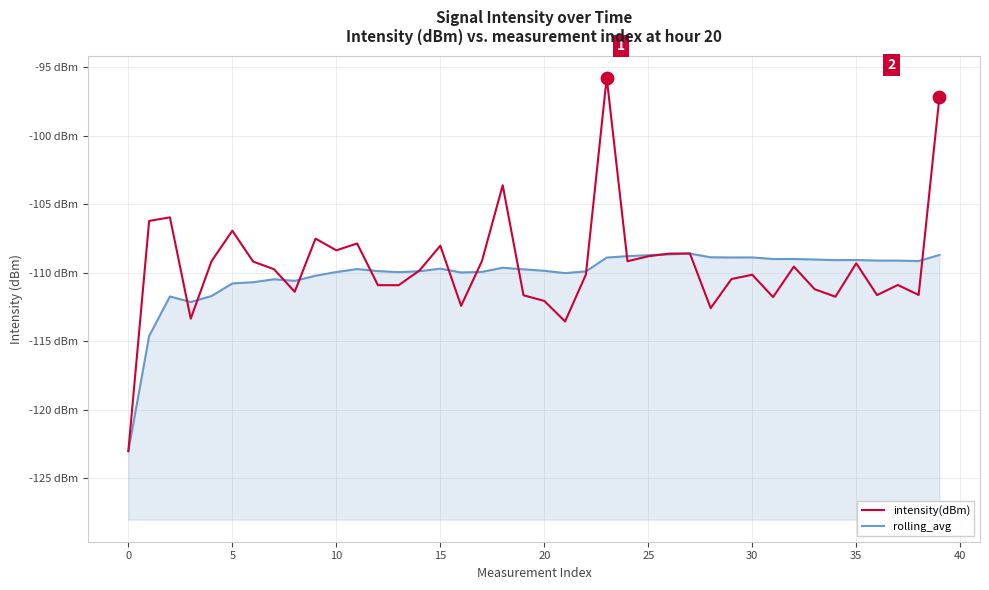

Which series contains the highest Y value?

intensity(dBm)